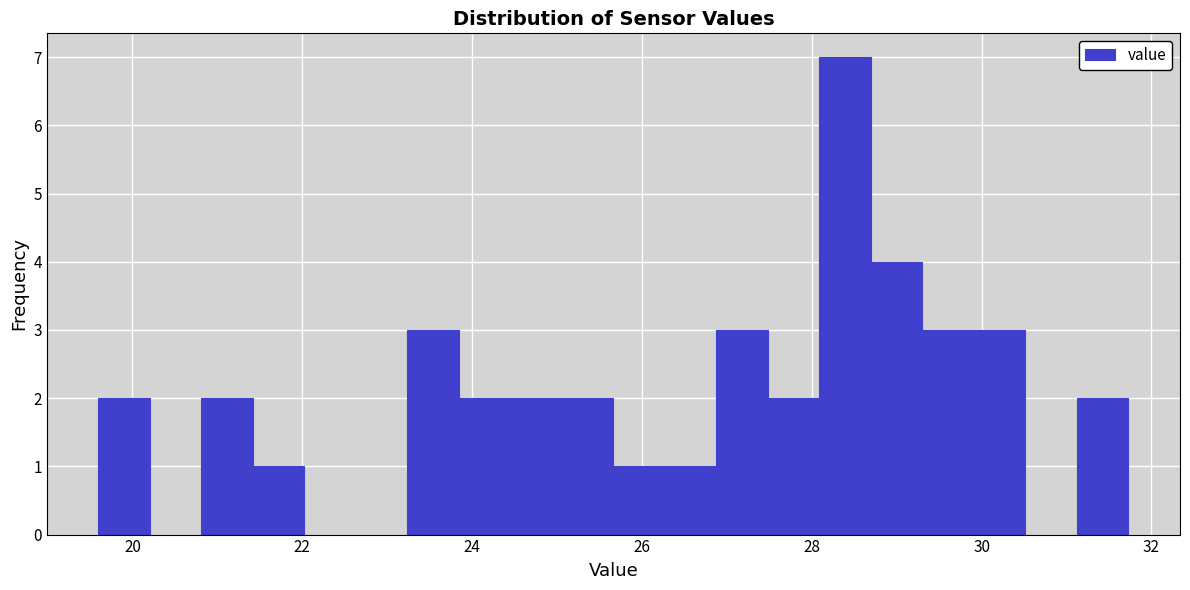

Read against the x-axis, roughly where is the centre of the tallest bar?

28.4